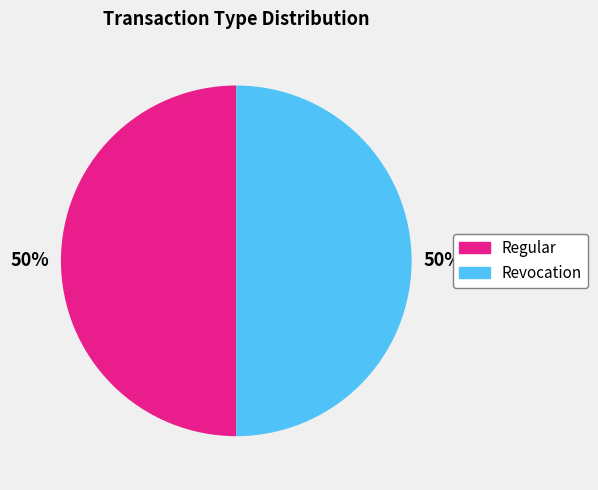

How many slices are in this pie chart?

2